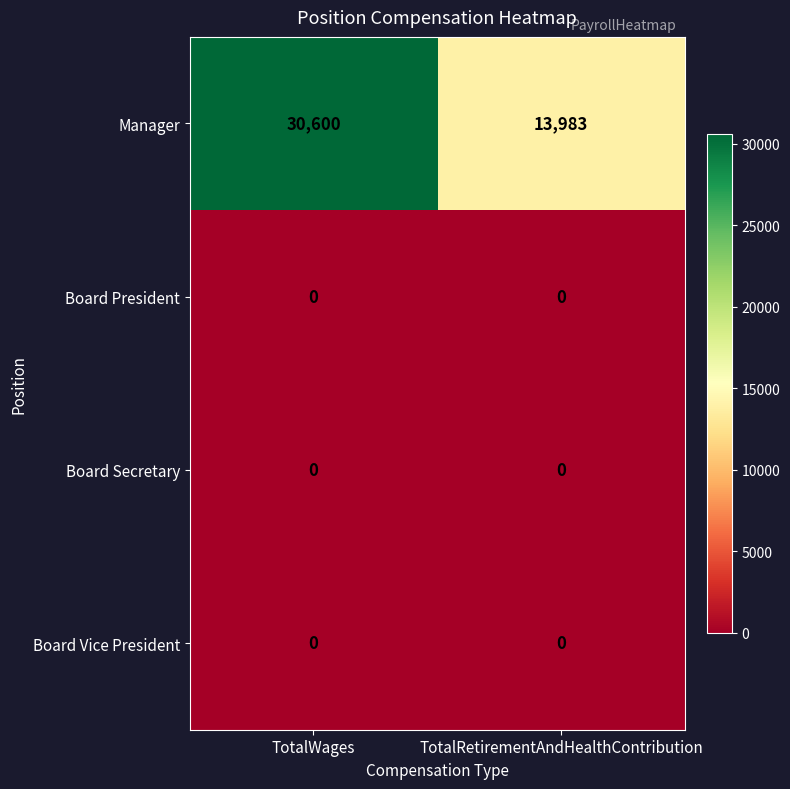

What is the total value across all series at TotalWages?

30600